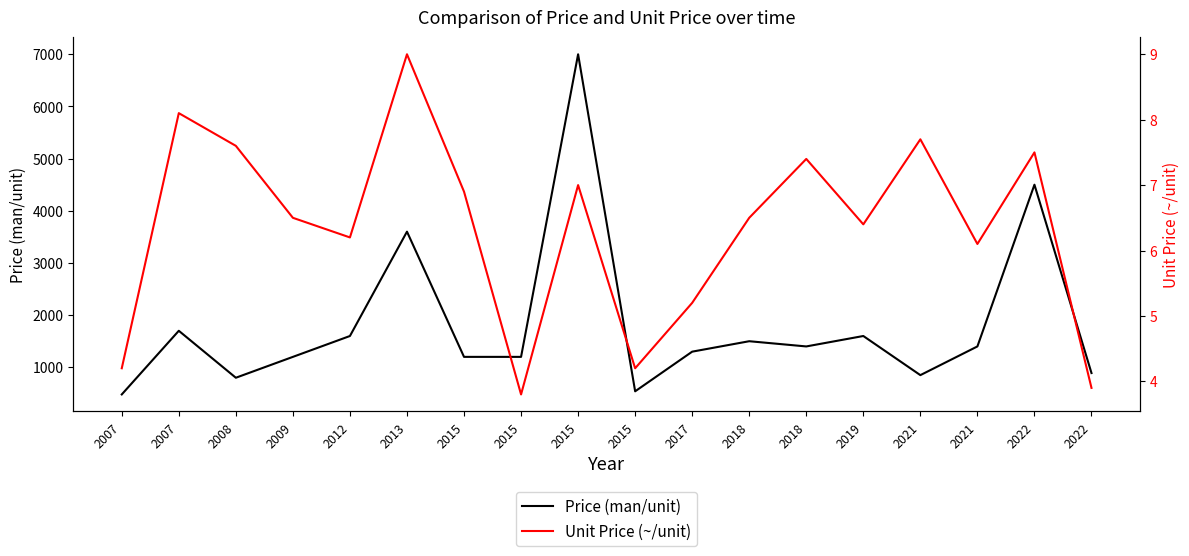

True or false: Price (man/unit) has more than 2 interior local peaks.

True